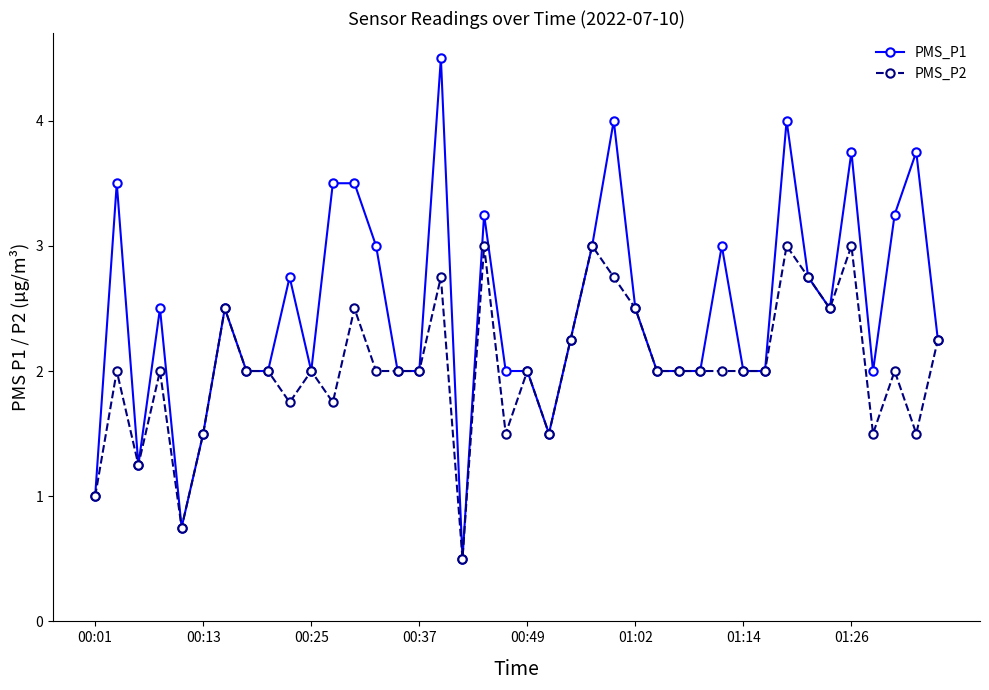

Rank the series by their maximum value, from highest to lowest.

PMS_P1, PMS_P2